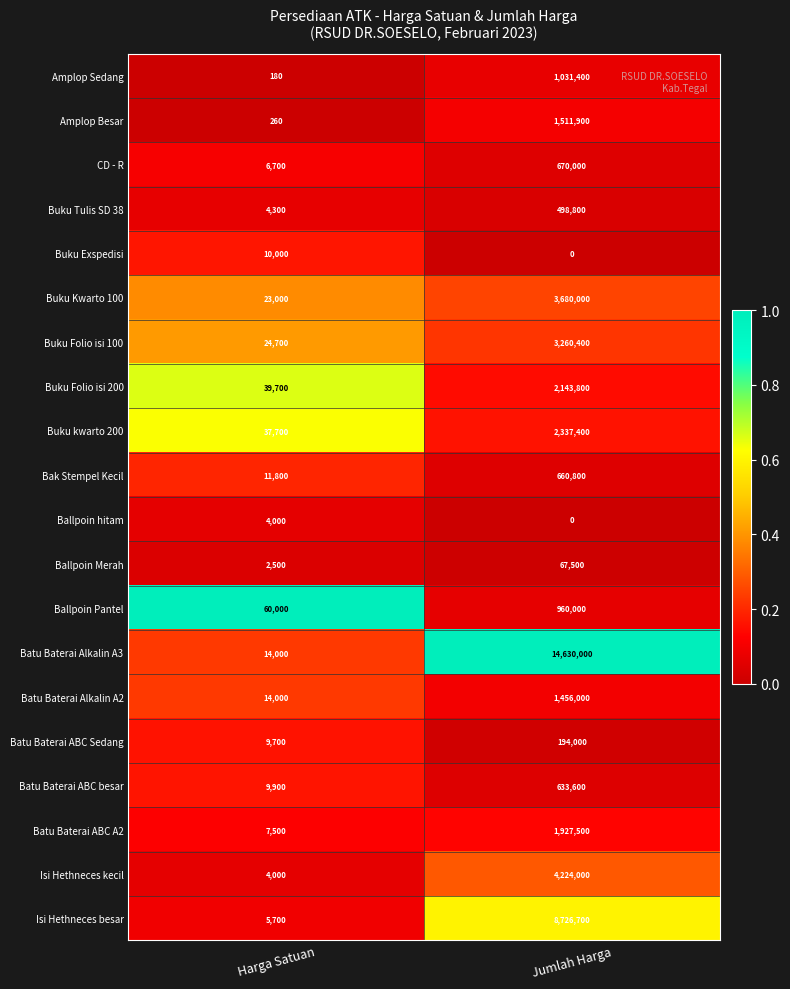

Which category has the lowest value across all series?

Jumlah Harga